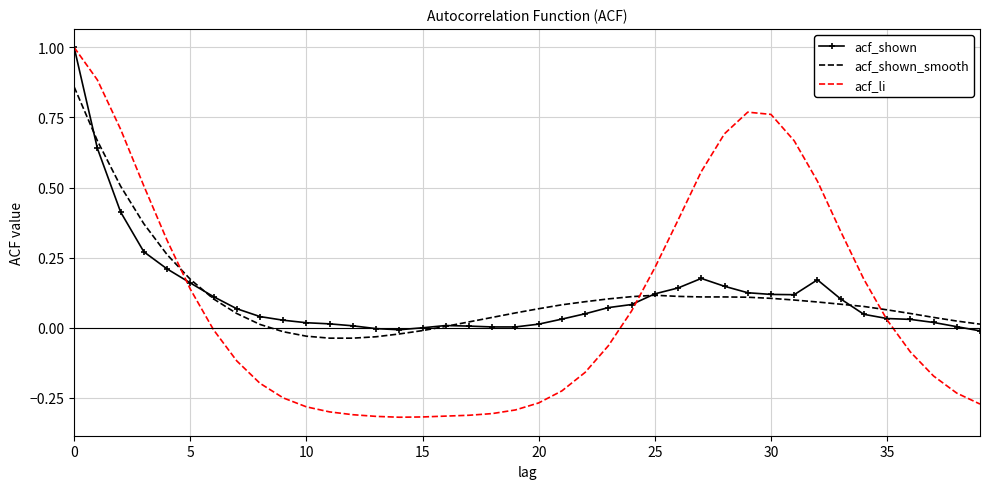

Which series has the largest range (max minus min)?

acf_li